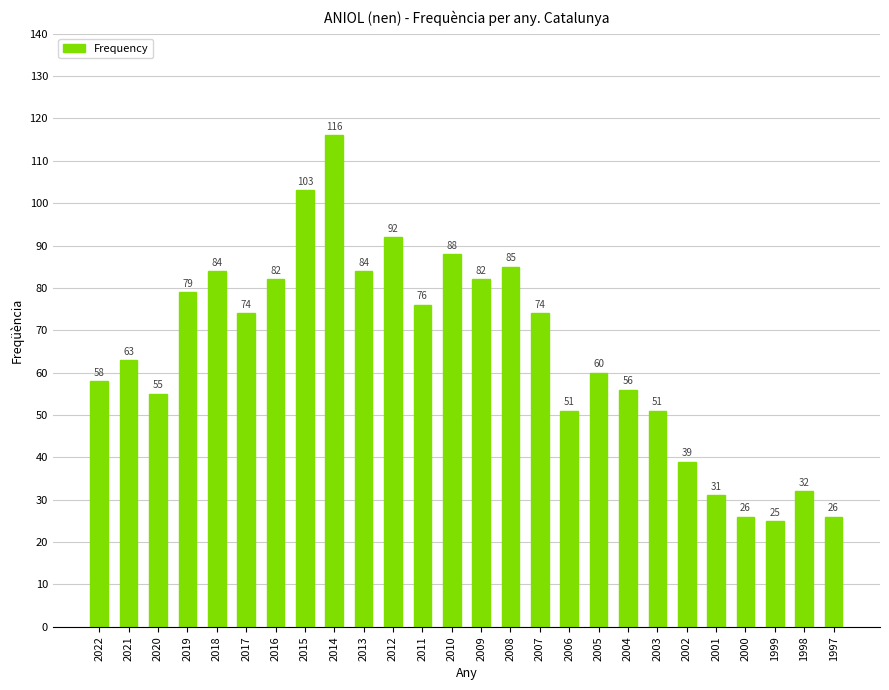

How many data points are less than 74?

13